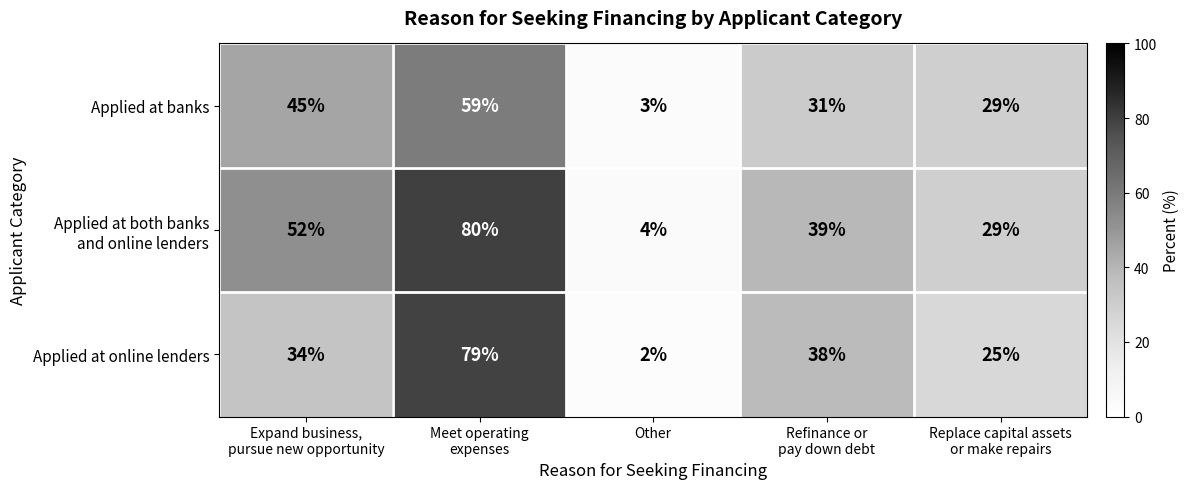

What is the greatest value displayed?

80